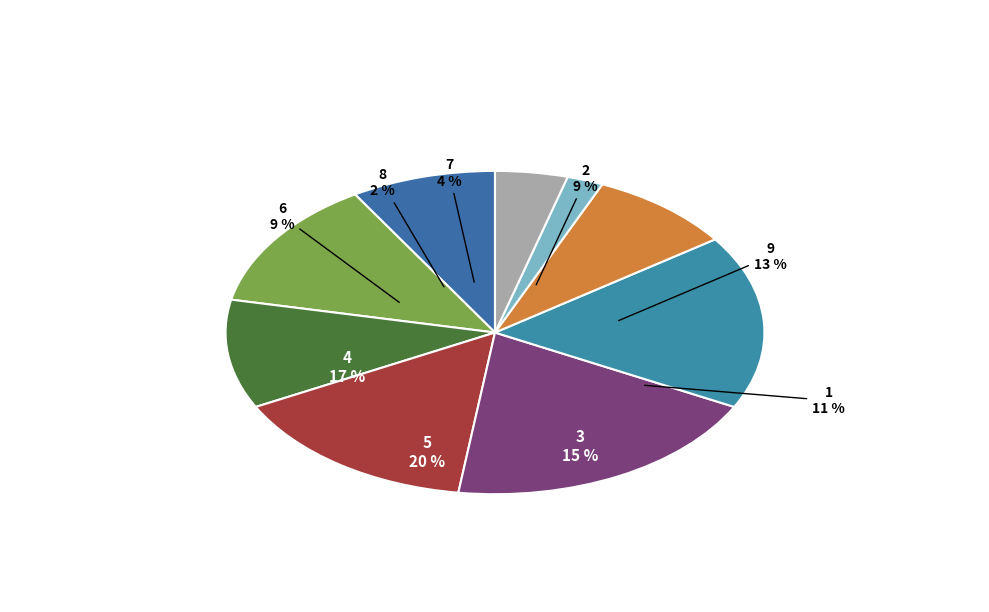

Which category has the biggest portion of the pie?

5